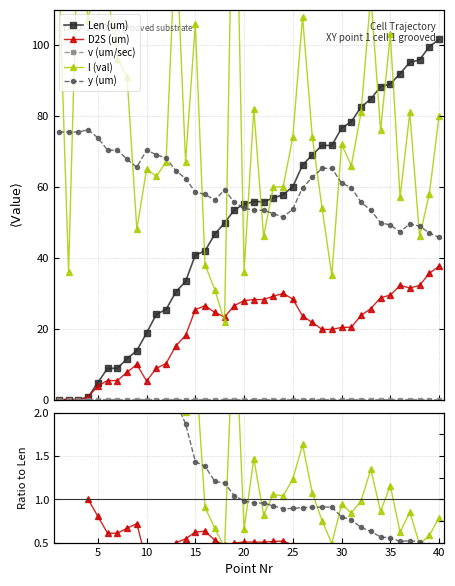

Which series changed the most between 20 and 40?

Len (um)